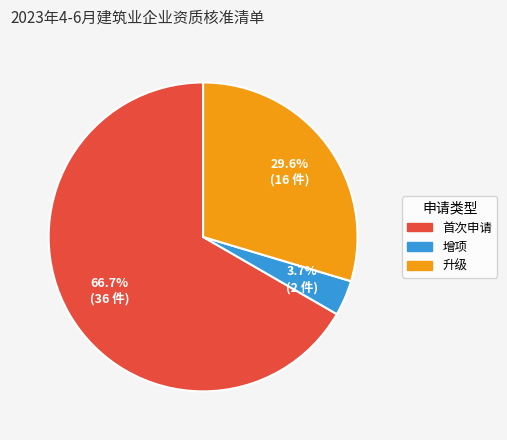

Is there a majority slice in this chart?

Yes